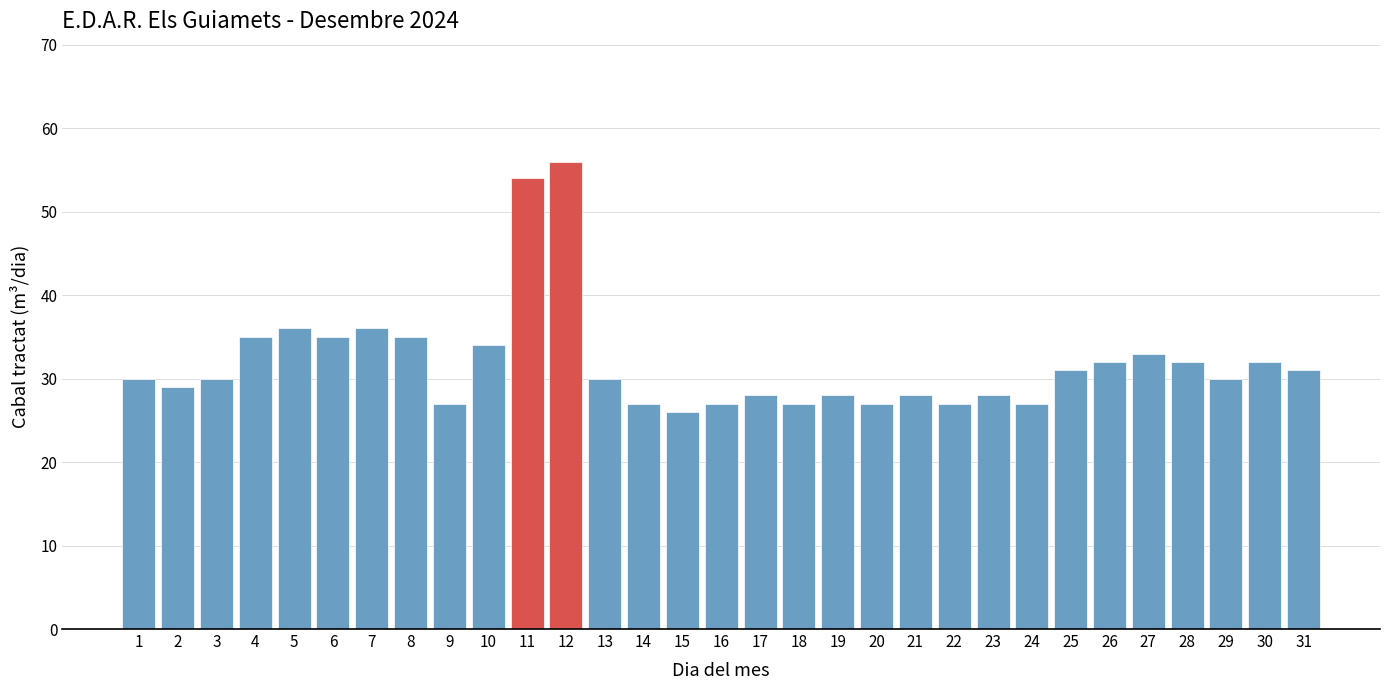

What is the average value?

32